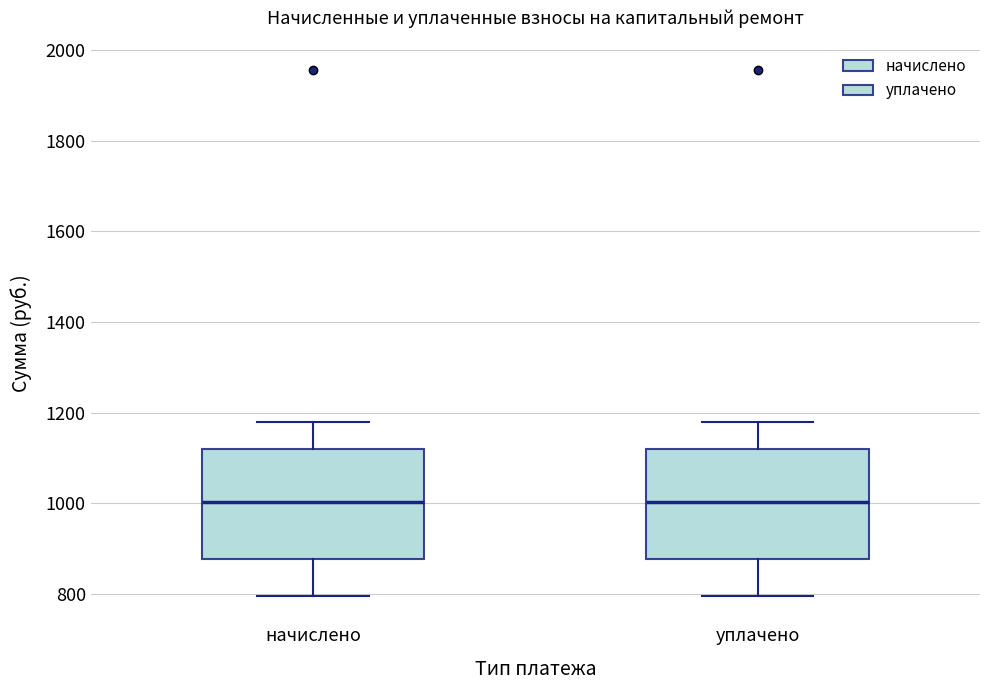

Where does the upper whisker of the box for начислено end on the y-axis? The values are not printed on the chart, so give them approximately, as read against the axis.

1180